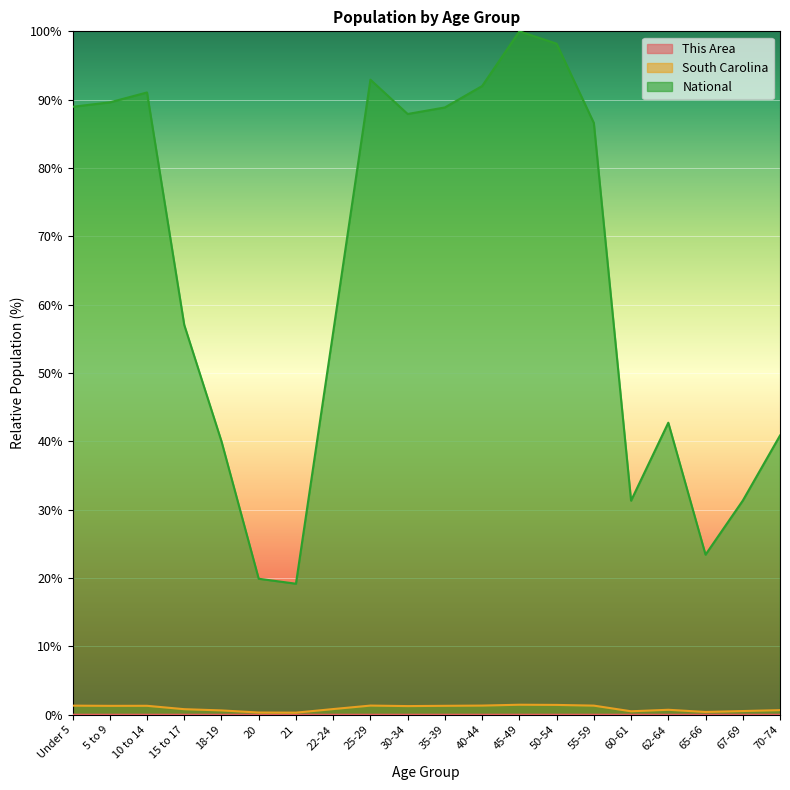

At which label does National first exceed 86?

Under 5